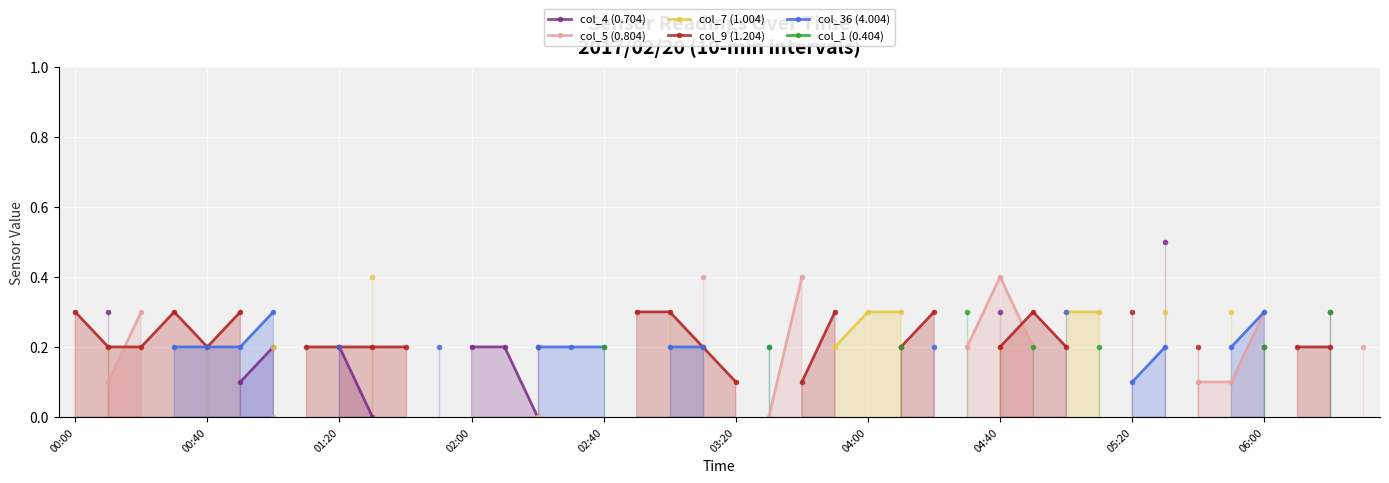

True or false: col_36 (4.004) and col_7 (1.004) intersect in this chart.

False